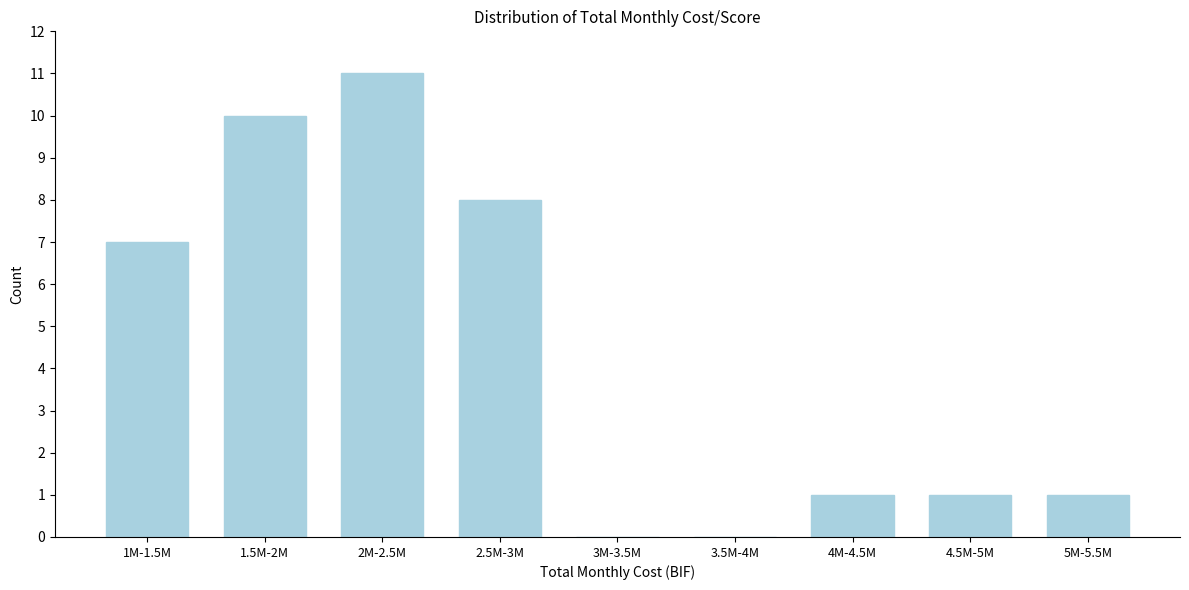

Reading left to right, list all the values displayed in this chart.

1M-1.5M=7	1.5M-2M=10	2M-2.5M=11	2.5M-3M=8	3M-3.5M=0	3.5M-4M=0	4M-4.5M=1	4.5M-5M=1	5M-5.5M=1